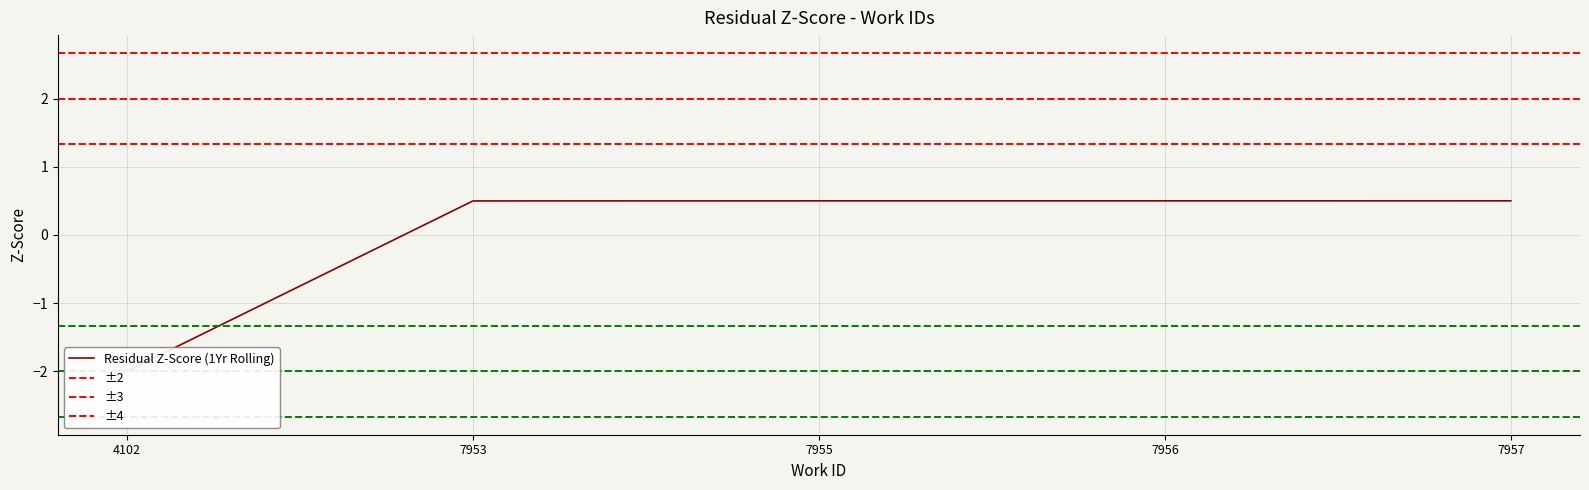

Reading left to right, extract all data points from this chart.

4102=-2.0	7953=0.5	7955=0.5	7956=0.5	7957=0.5